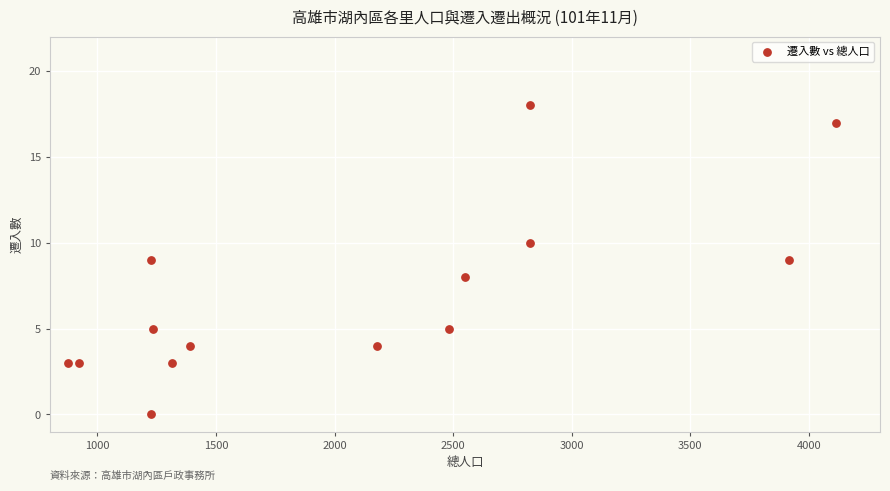

What is the range of X values (max minus min)?

3239